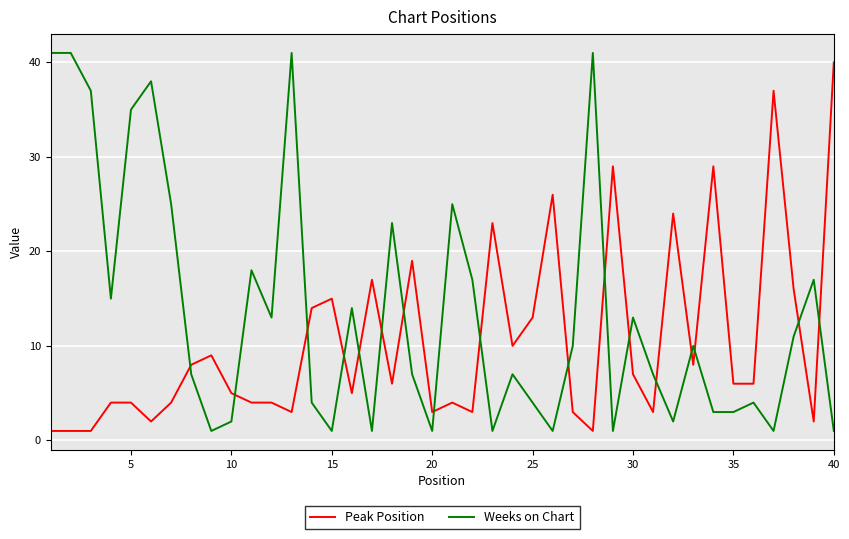

What is the difference between the maximum and minimum values in the Weeks on Chart series?

40